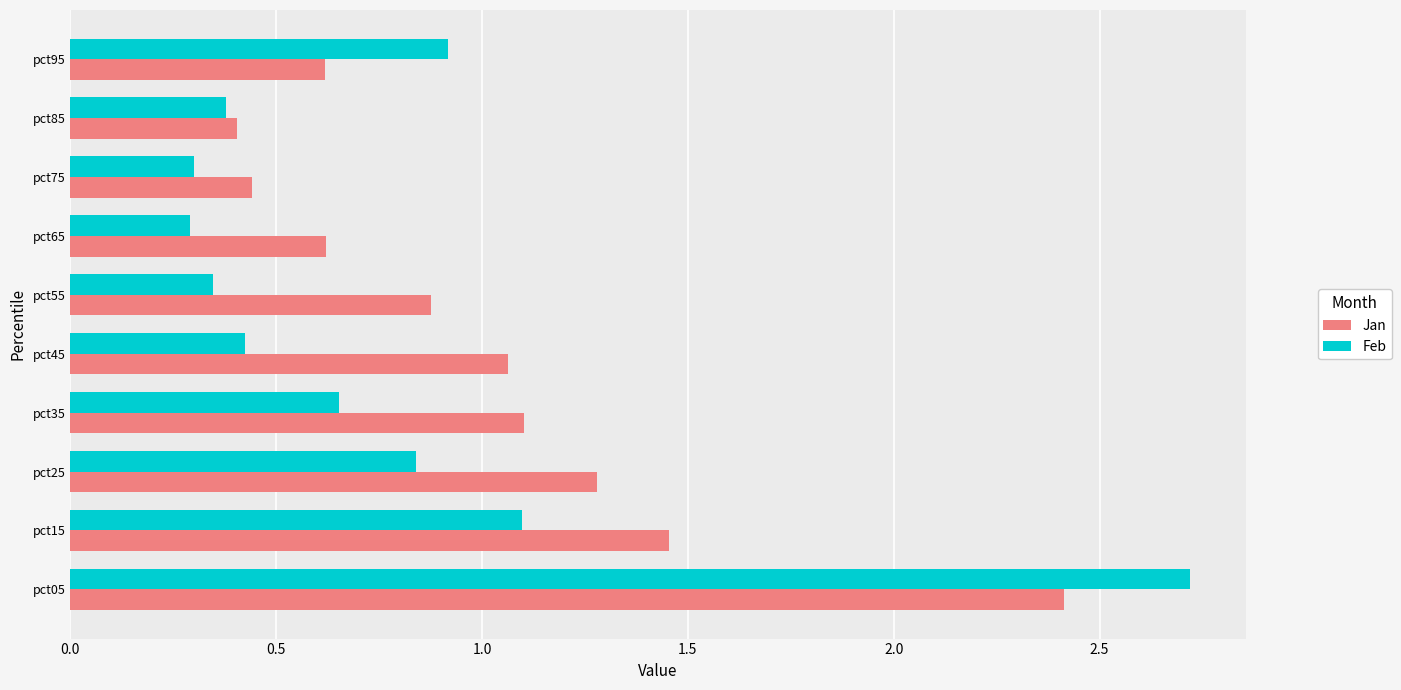

List the series in order of their peak value, lowest first.

Jan, Feb